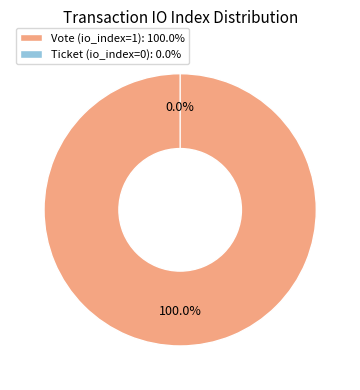

True or false: Vote (io_index=1) accounts for 99% of the total.

False